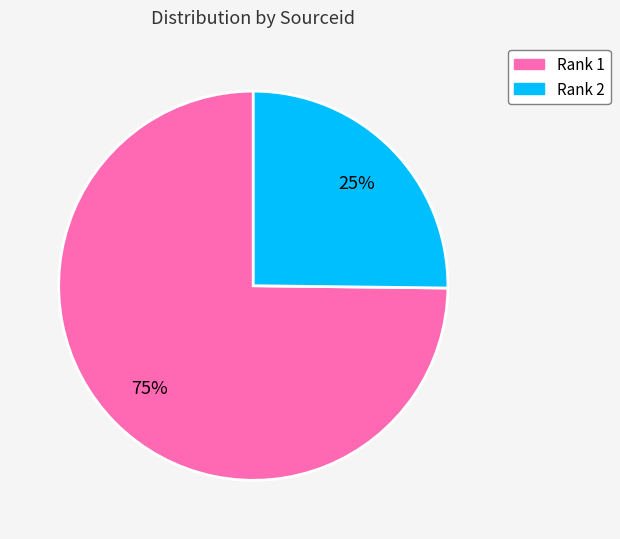

How many slices are in this pie chart?

2